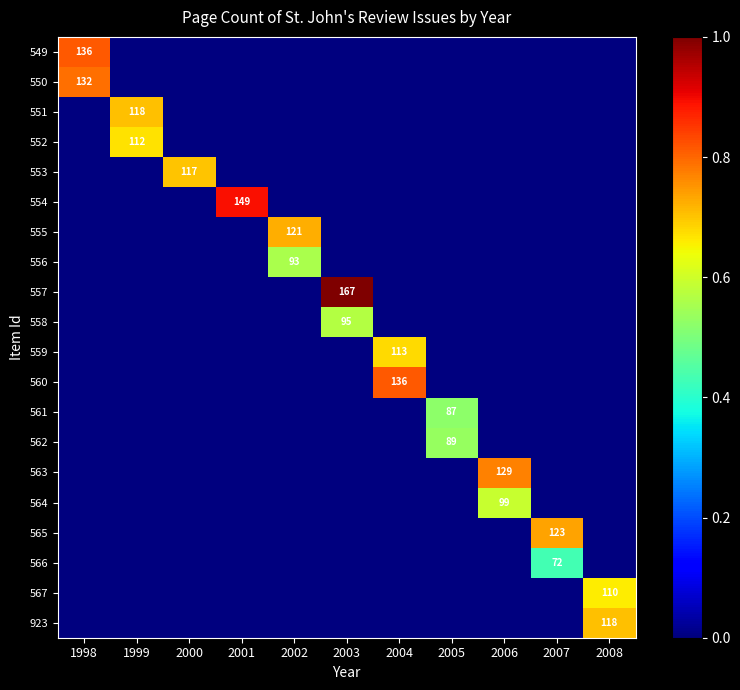

At how many categories does at least one series exceed 0?

11